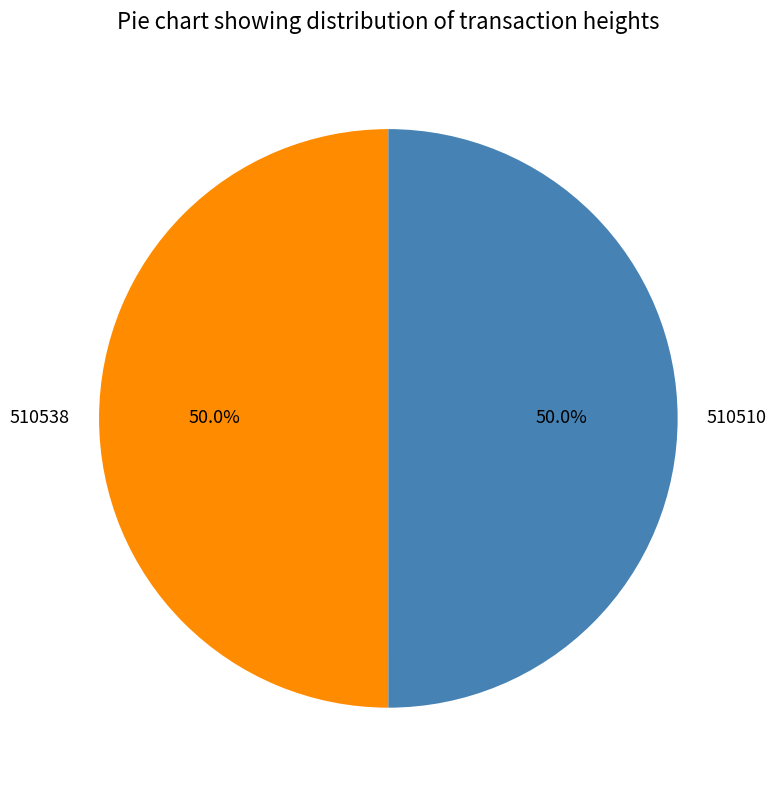

How many slices are in this pie chart?

2